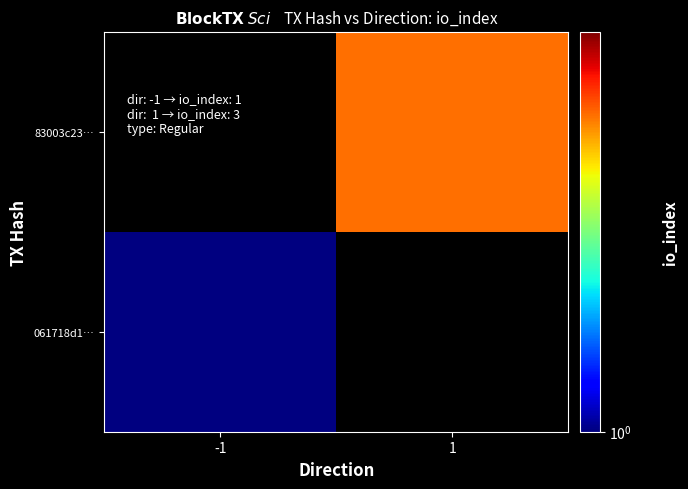

At how many categories does at least one series exceed 2?

1